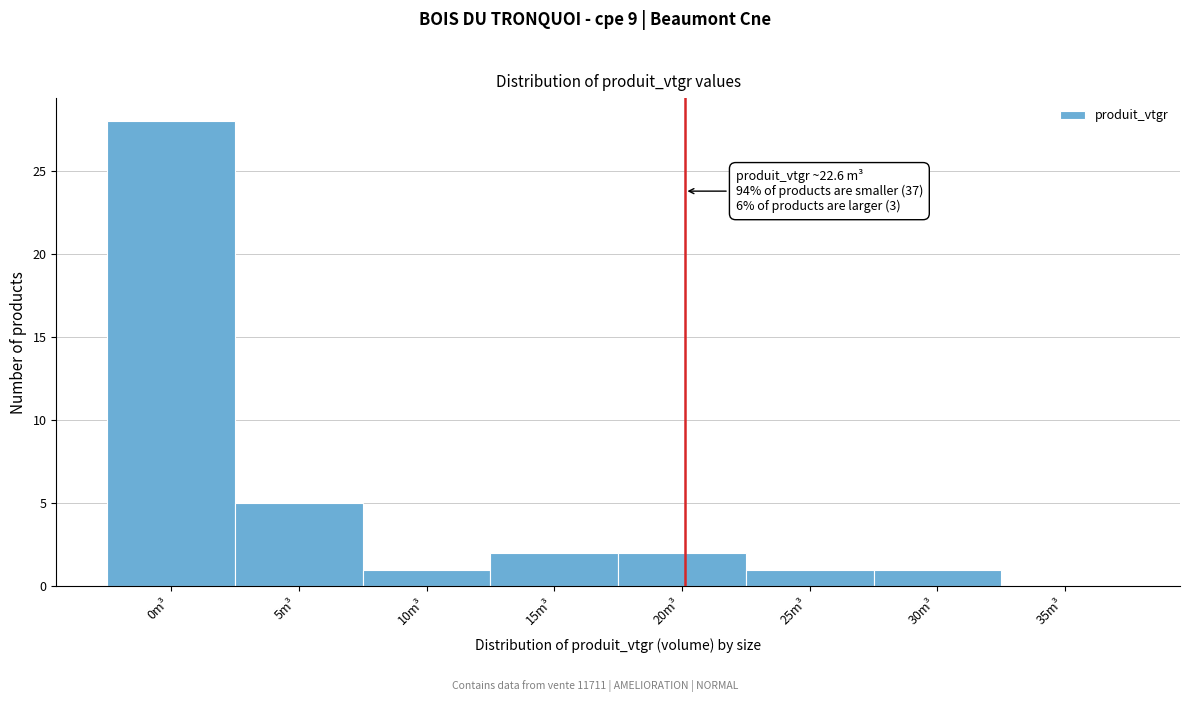

Reading right to left, list all the values displayed in this chart.

35m³=0	30m³=1	25m³=1	20m³=2	15m³=2	10m³=1	5m³=5	0m³=28